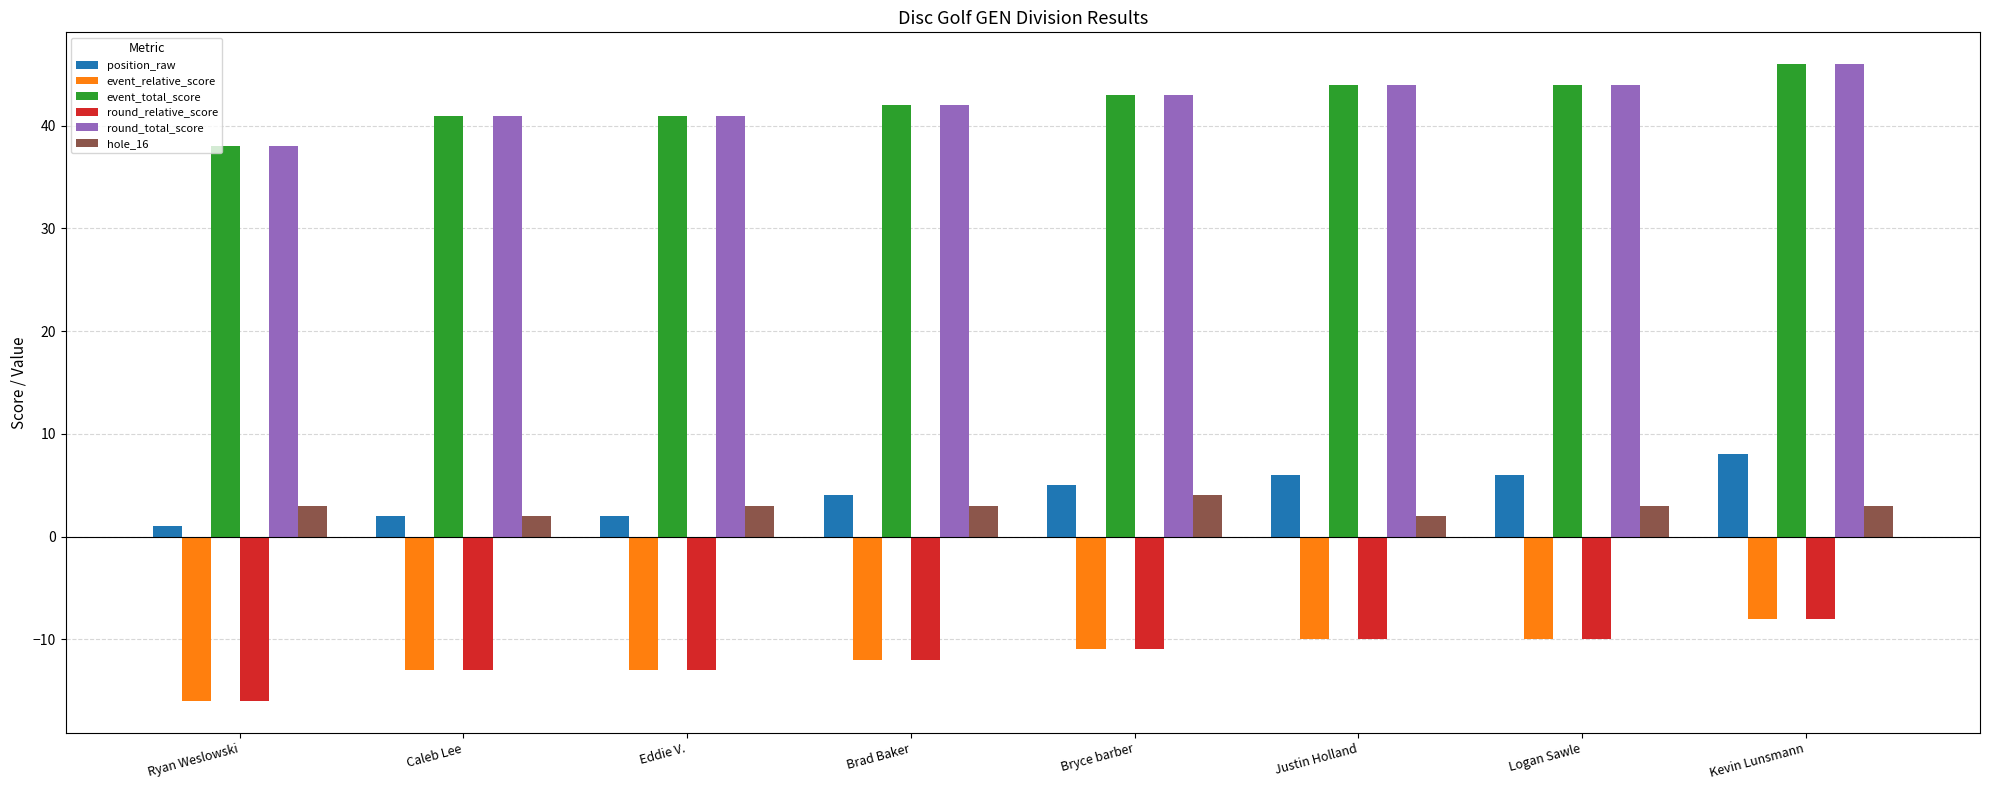

At which category is the sum across all series the highest?

Kevin Lunsmann